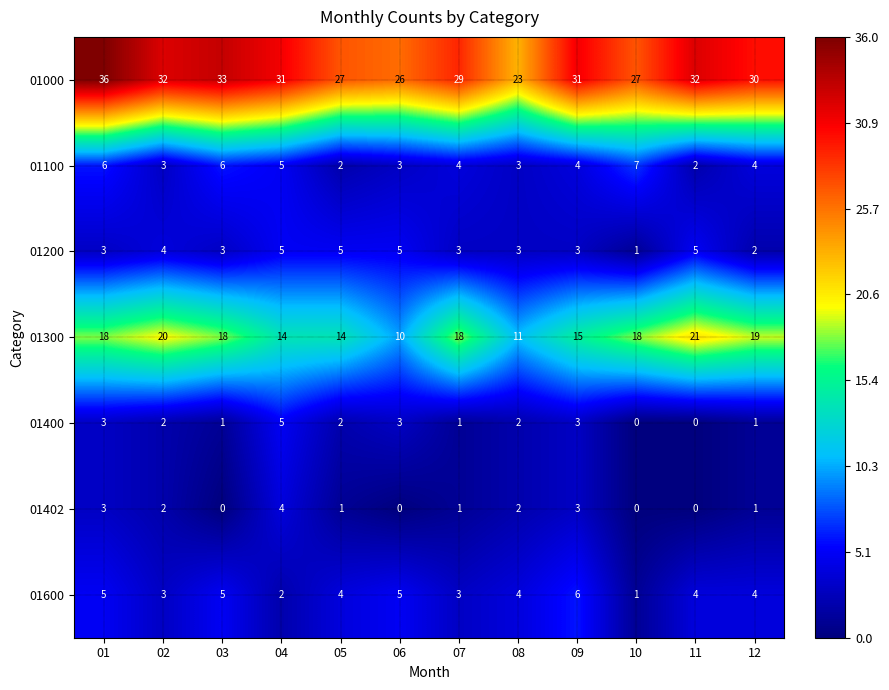

What is the difference between the highest and lowest values at 08?

21